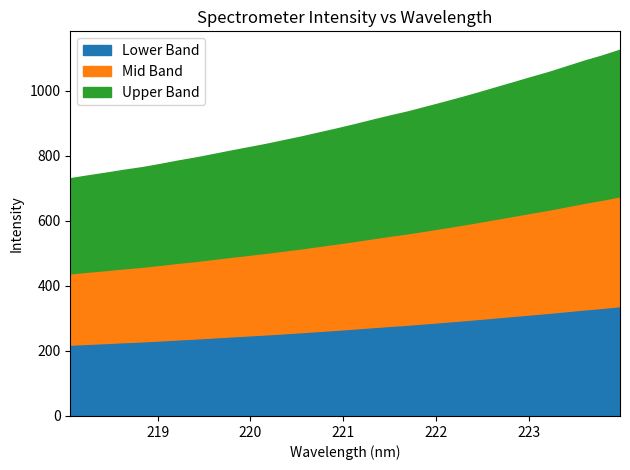

At which label does the data first exceed 897?

221.1174